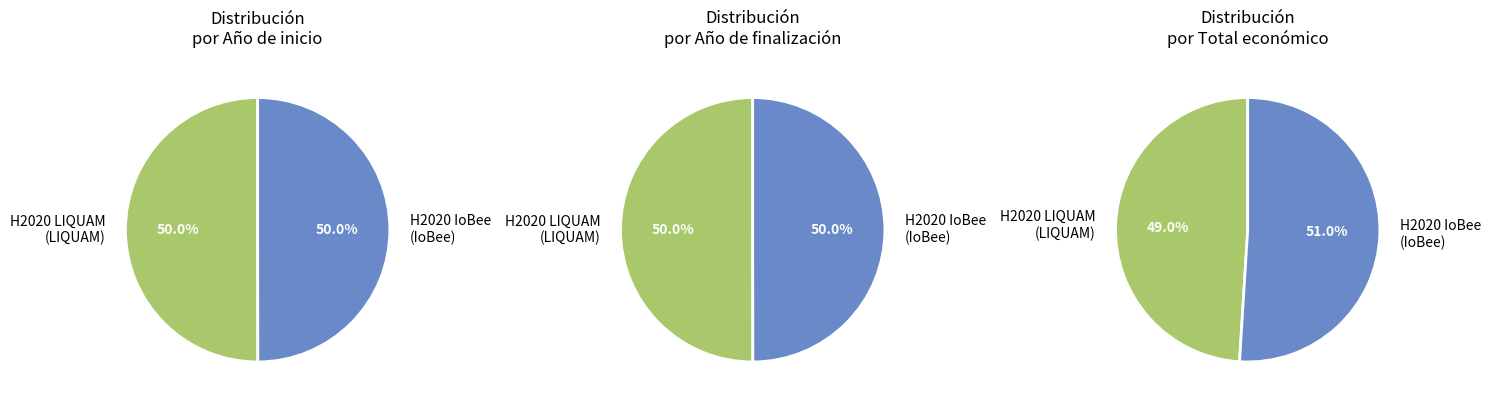

The H2020 LIQUAM: Tecnología de ultrasonidos slice represents 50% of the pie. True or false?

True